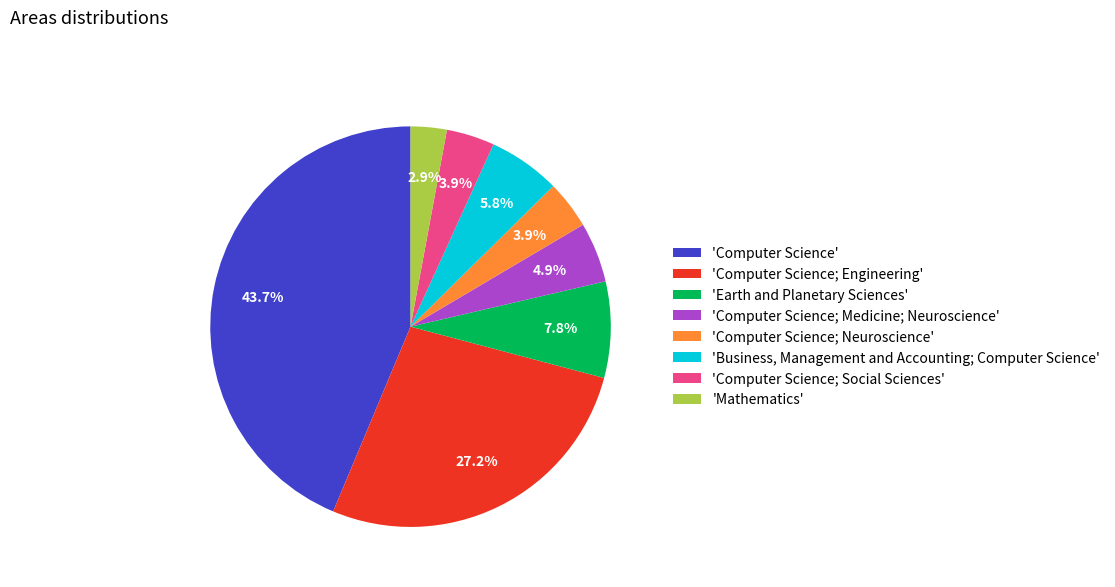

Between 'Computer Science; Social Sciences' and 'Mathematics', which is larger?

'Computer Science; Social Sciences'